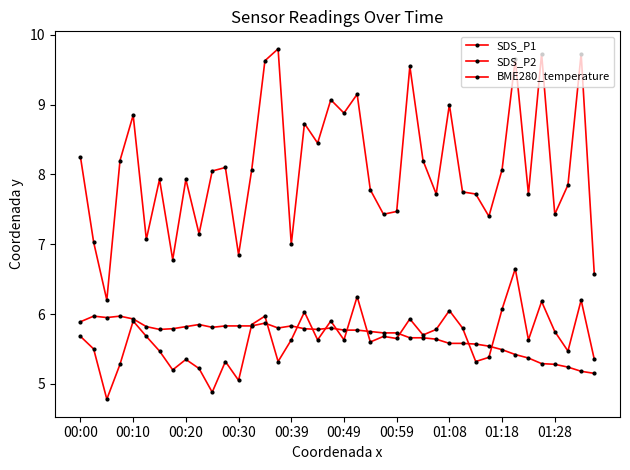

Rank the series by their maximum value, from highest to lowest.

SDS_P1, SDS_P2, BME280_temperature